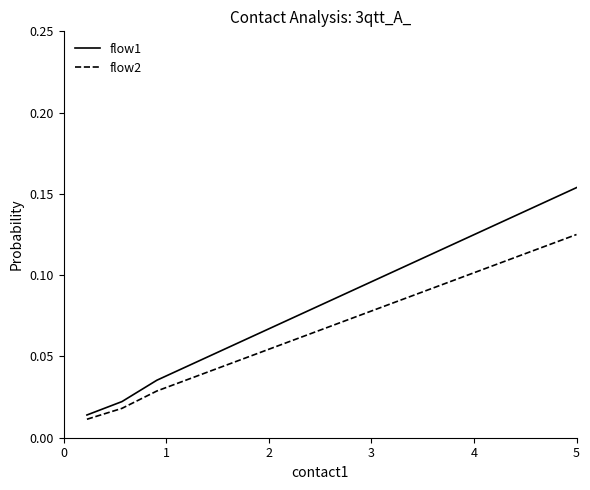

Which series has the widest spread of values?

flow1